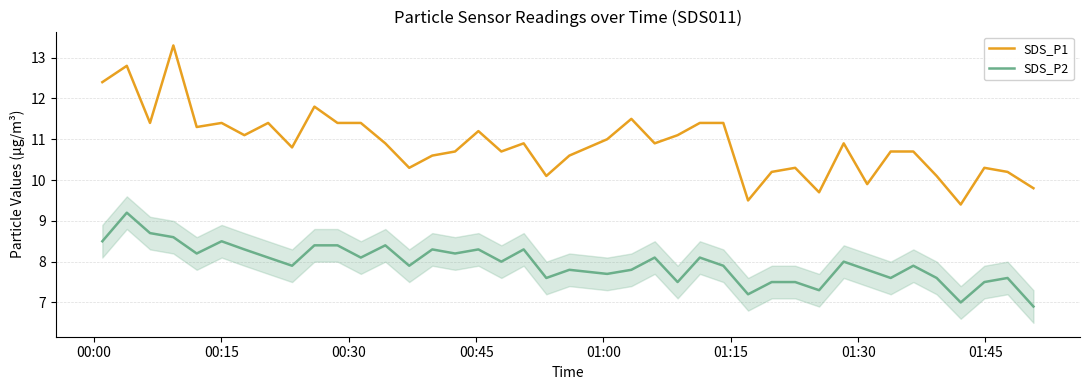

At how many categories does at least one series exceed 8?

40